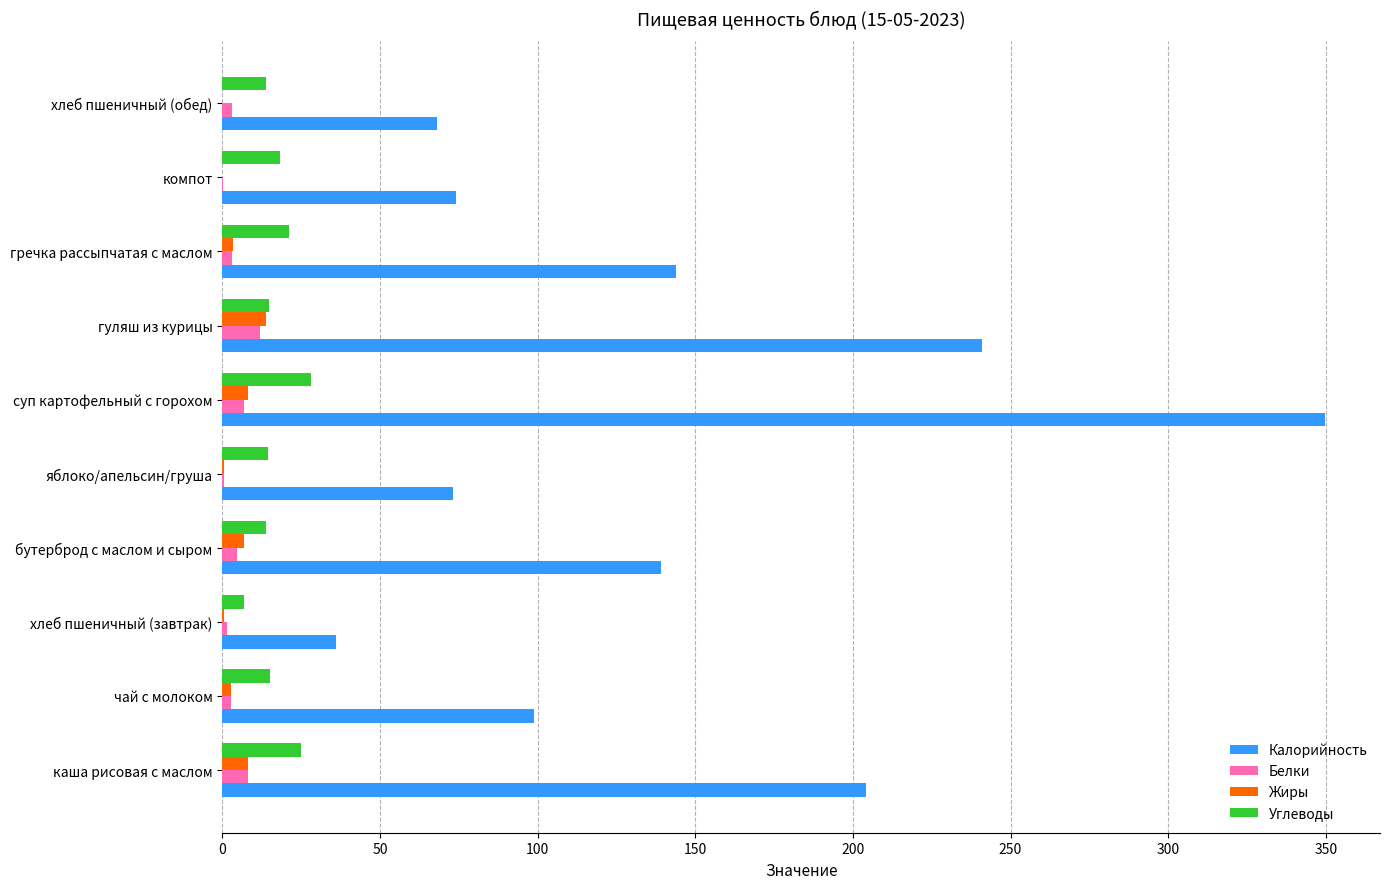

Is it true that Белки equals 8.0 at каша рисовая с маслом?

True